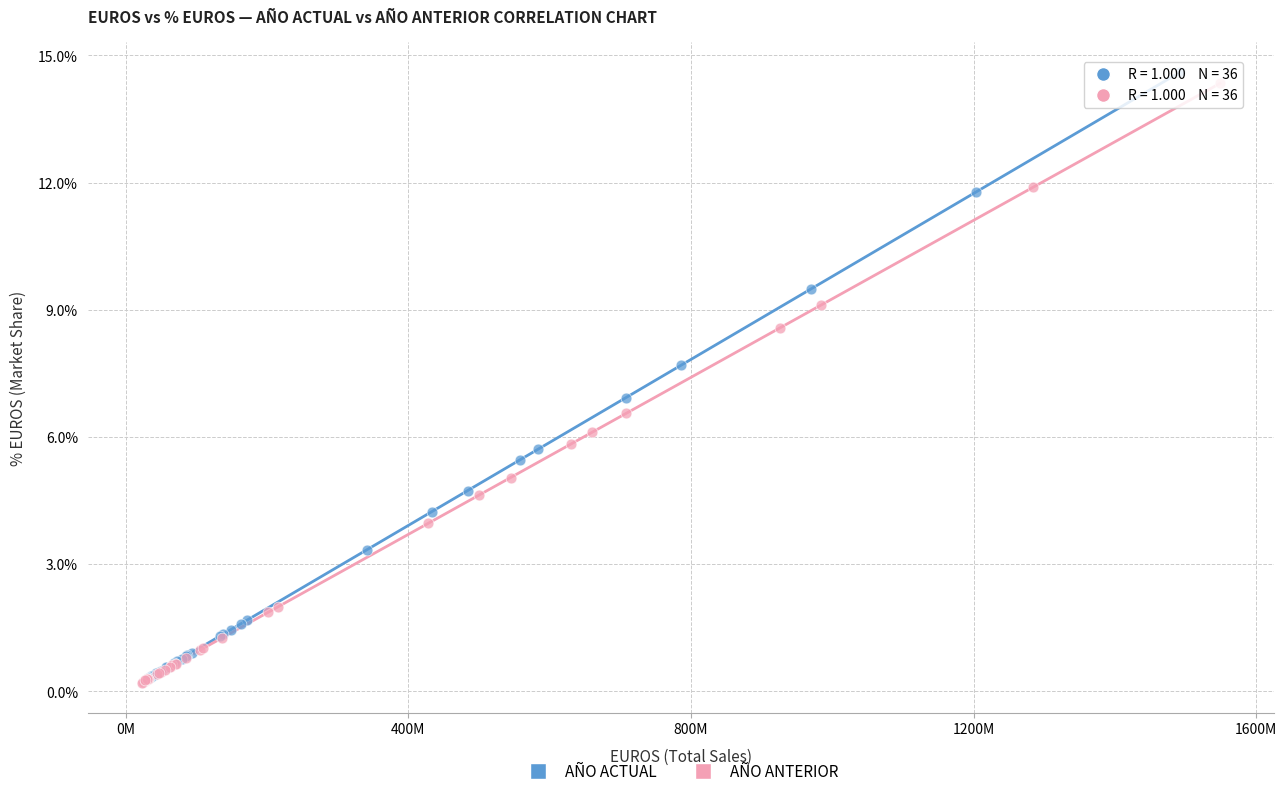

What are all the series names shown in the legend?

AÑO ACTUAL, AÑO ANTERIOR